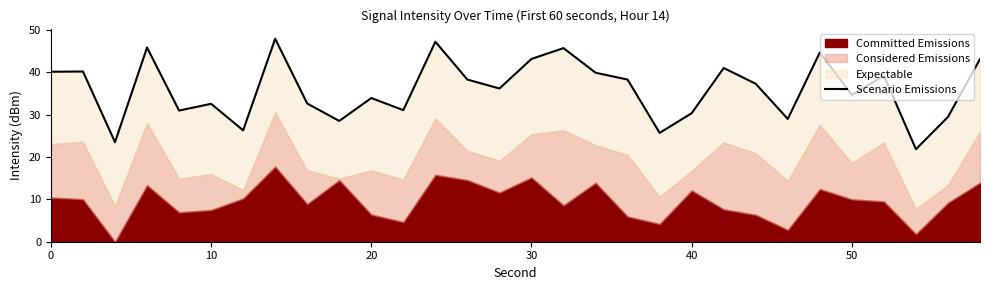

How many points are higher than both their immediate neighbors (excluding endpoints)?

10